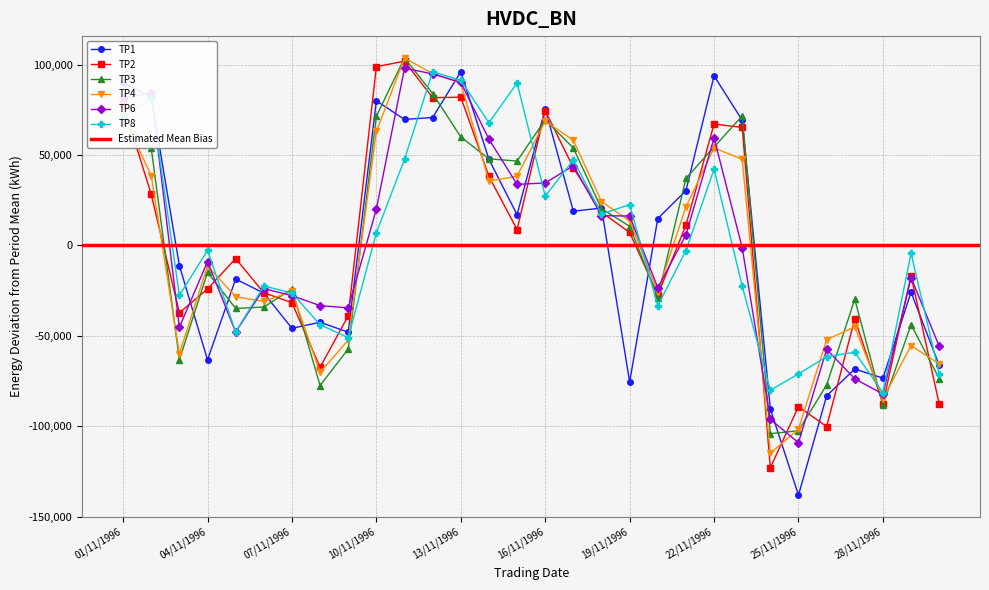

What is the label of the 14th point from the left?

14/11/1996